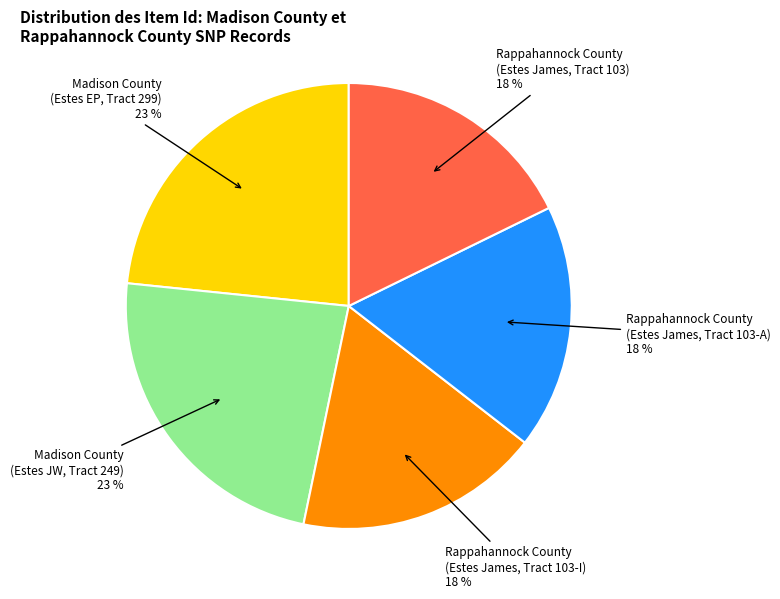

To the nearest percent, what is the average slice percentage?

20%